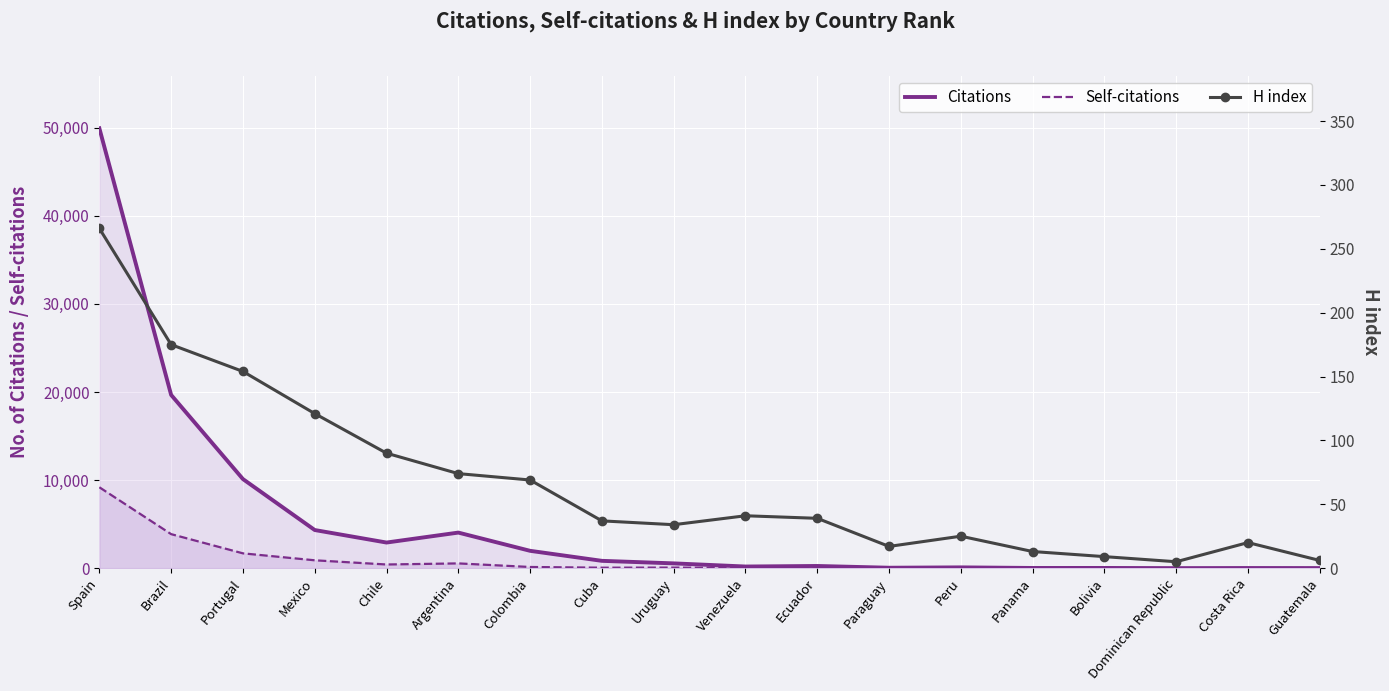

Which category has the lowest value in the Self-citations series?

Dominican Republic